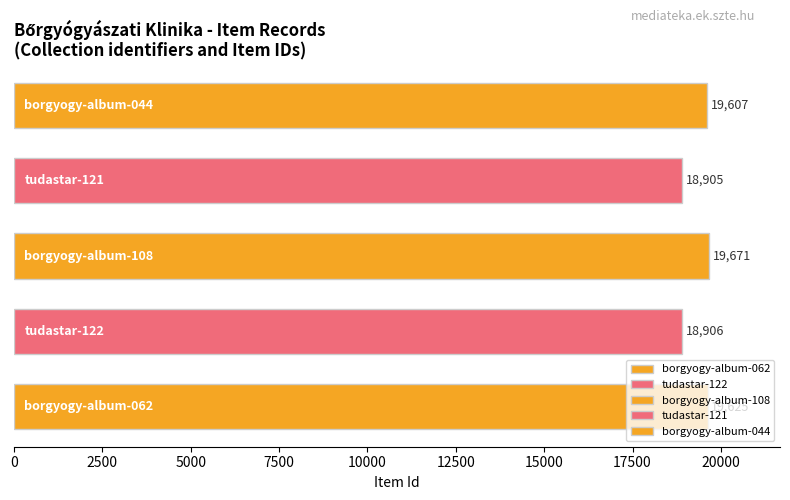

What is the greatest value displayed?

19671